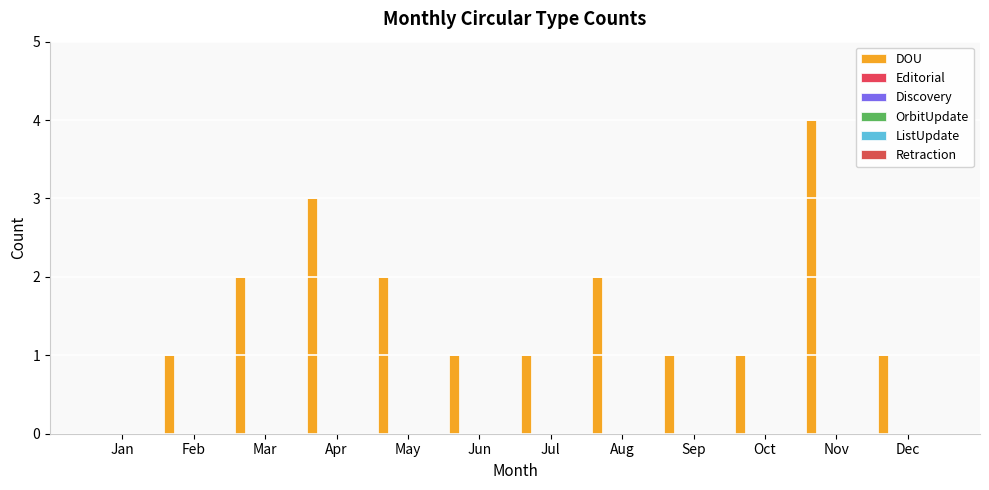

Are the bars horizontal?

No